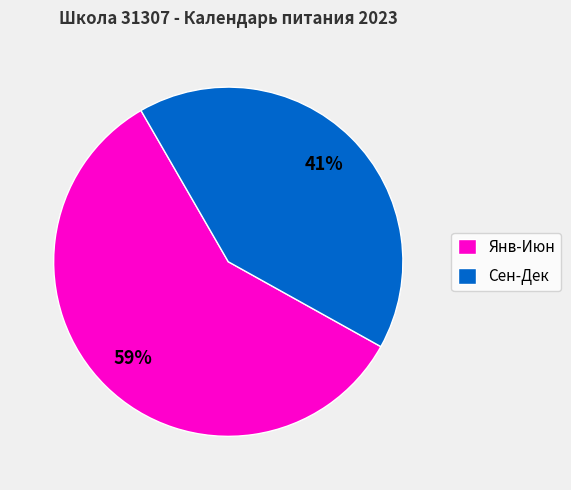

To the nearest percent, what is the average slice percentage?

50%